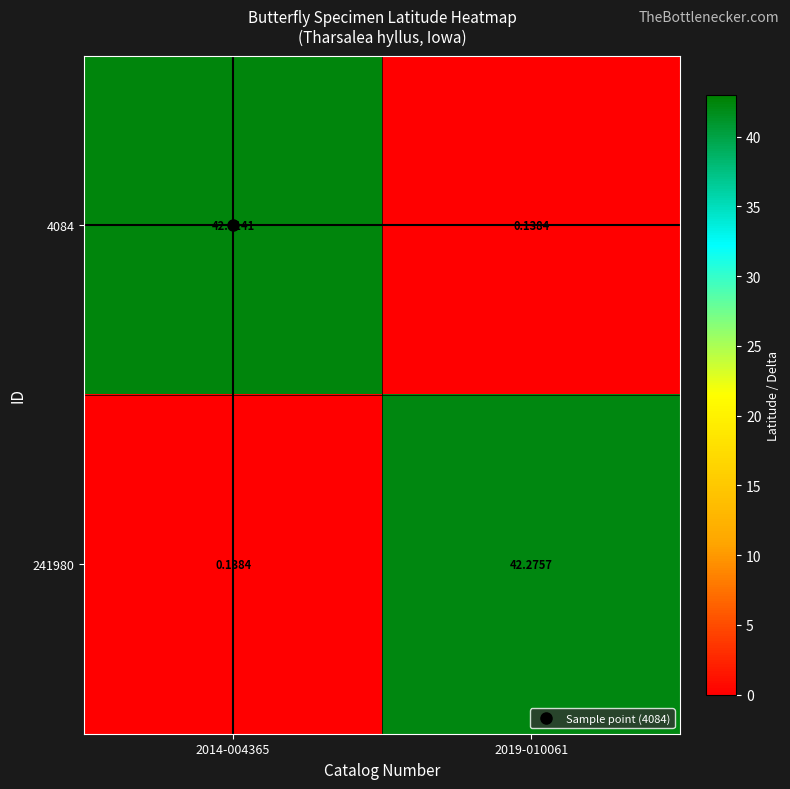

Is the value of 4084 at 2014-004365 greater than the value of 241980 at 2014-004365?

Yes